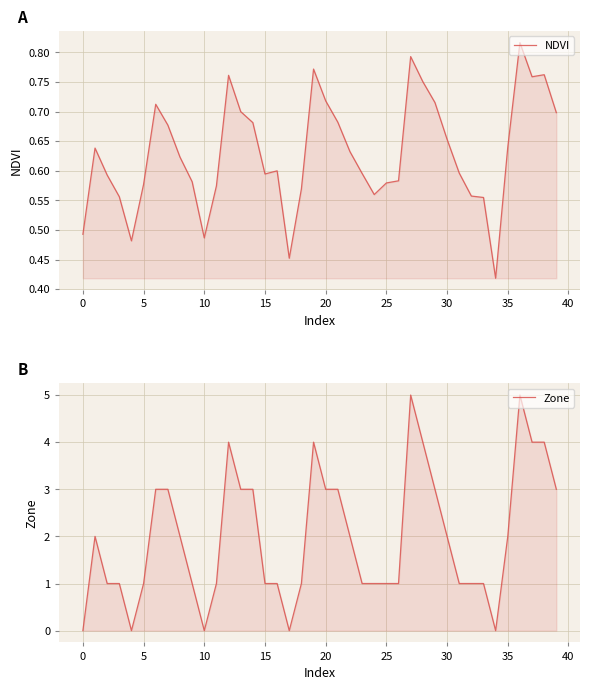

Which series has the widest spread of values?

Zone